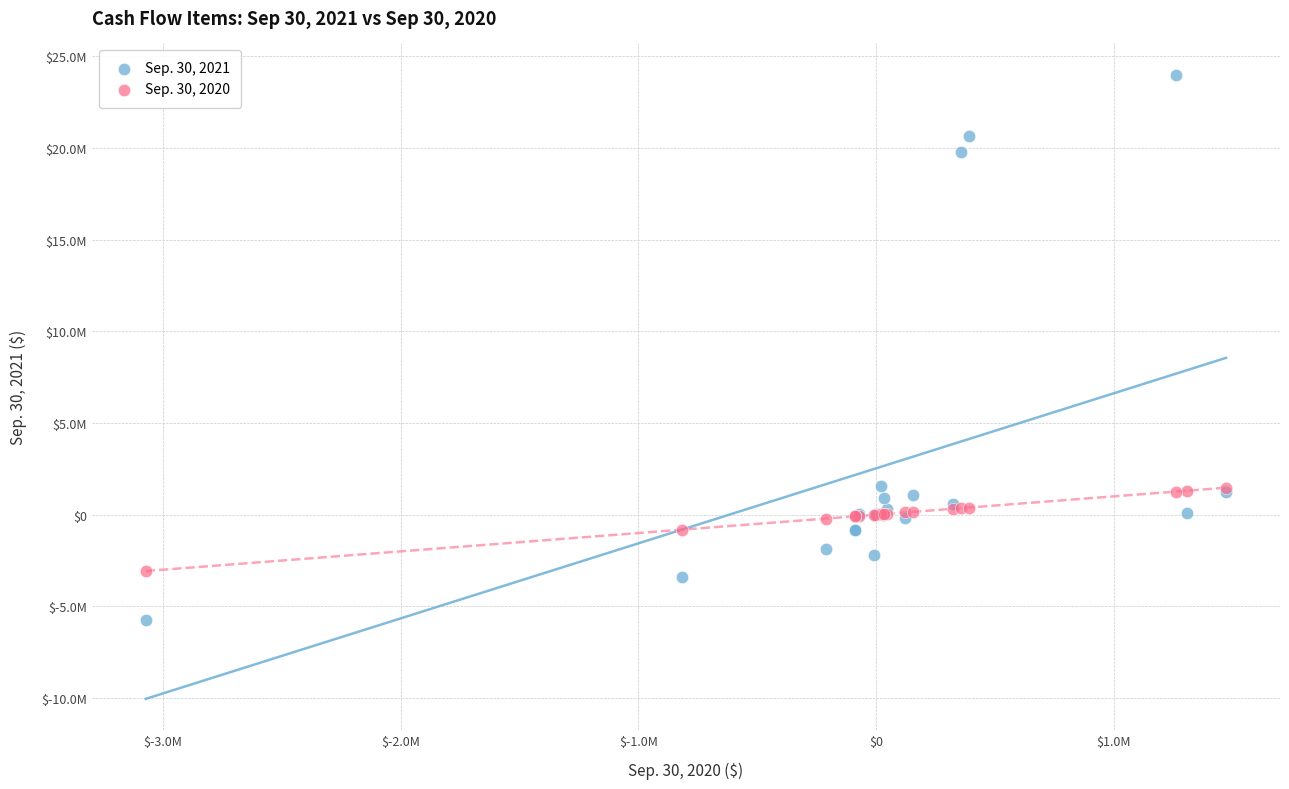

What are all the series names shown in the legend?

Sep. 30, 2021, Sep. 30, 2020